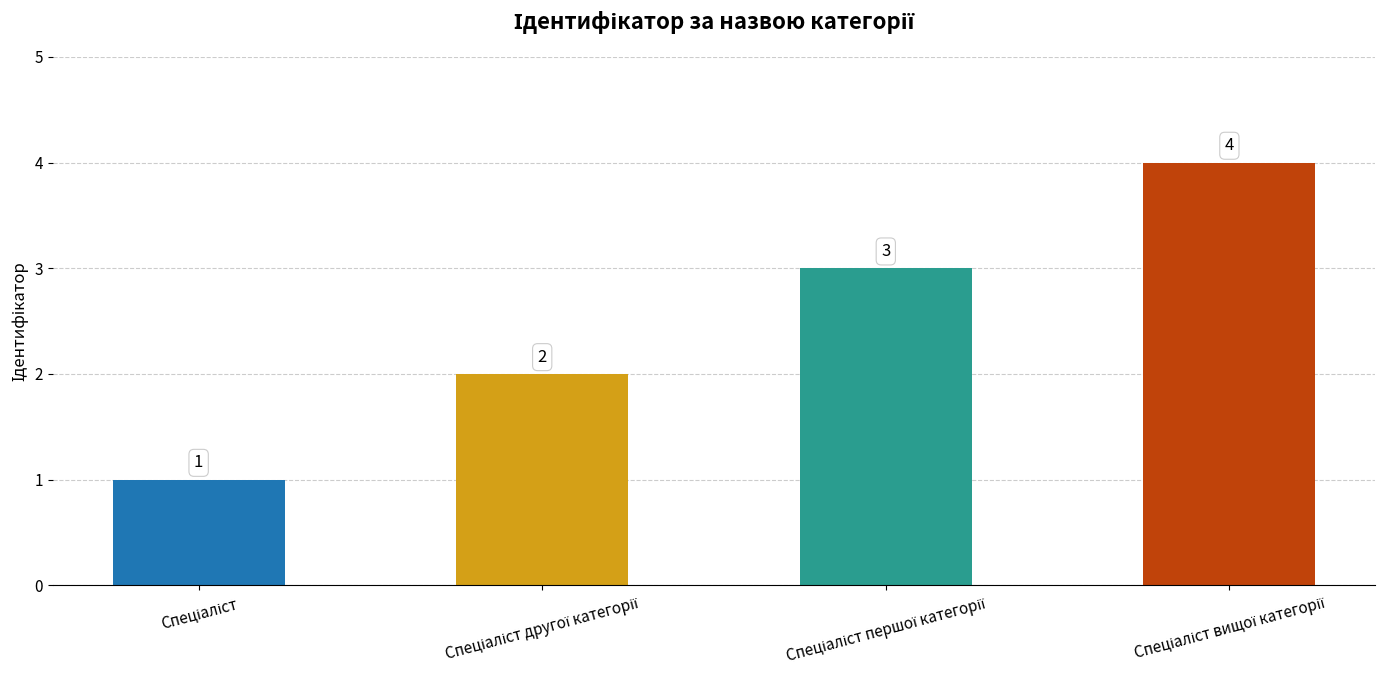

What is the sum of all values?

10